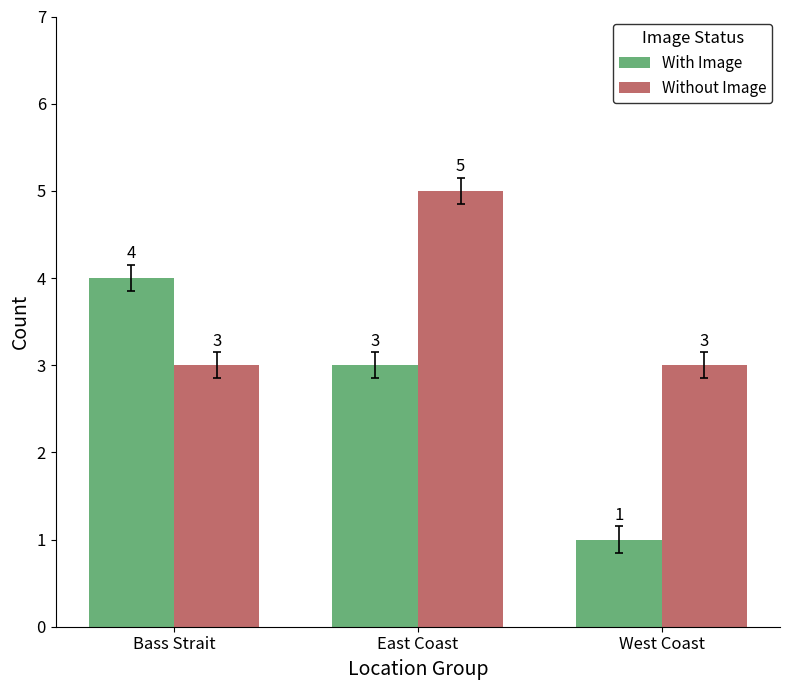

What is the label of the 3rd bar from the left?

West Coast